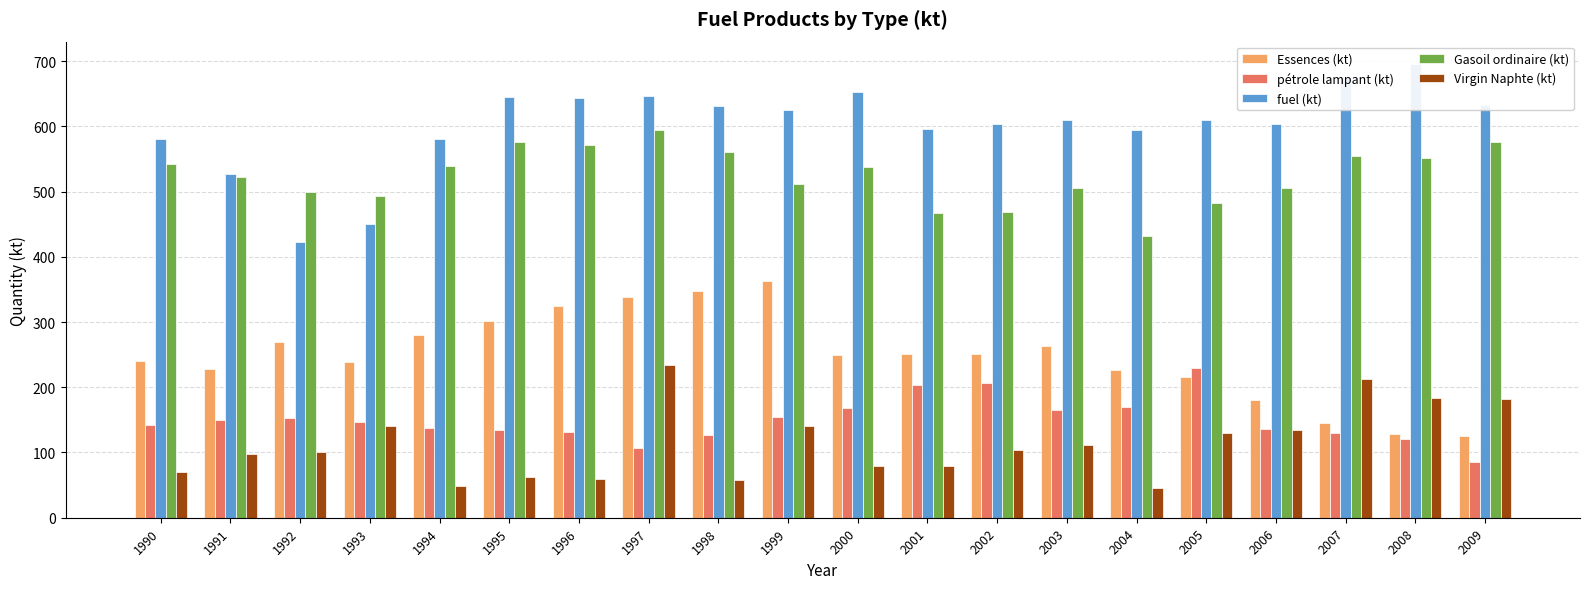

What is the value of the fuel (kt) bar at the 11th from the left?

653